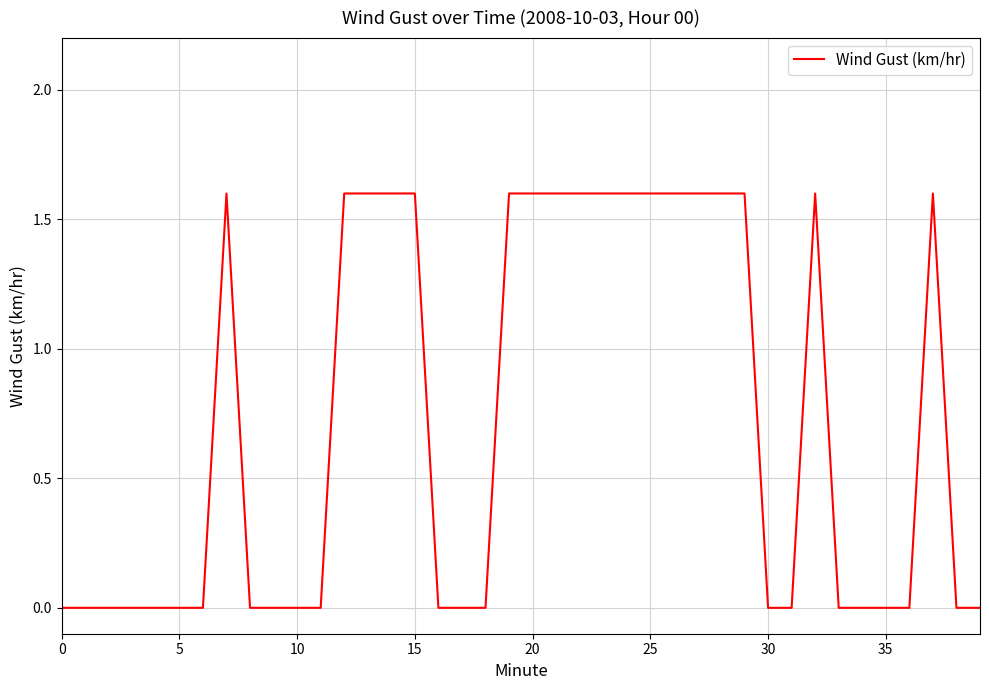

Does the chart have visible grid lines?

Yes